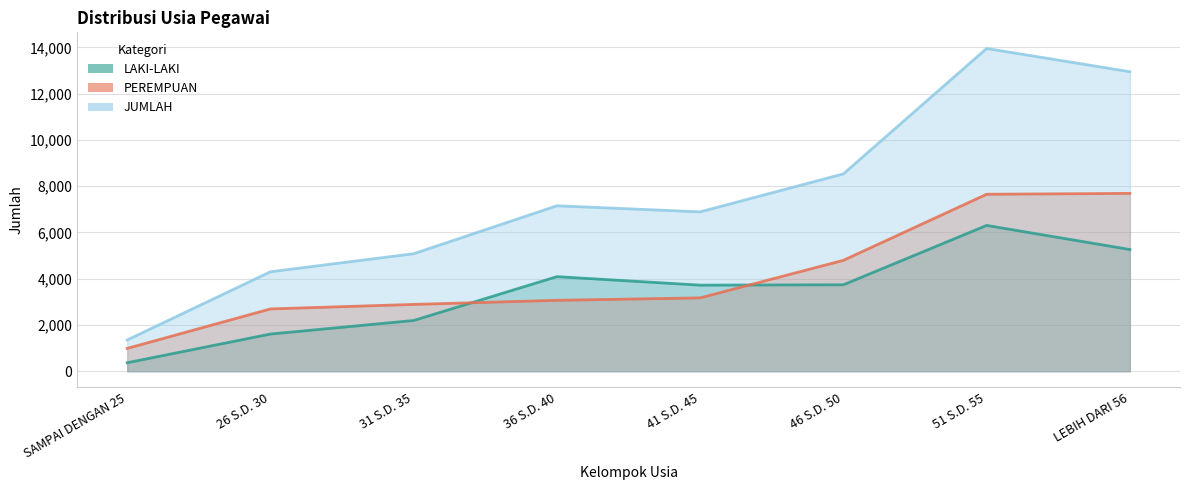

Reading right to left, what are all the values shown in this chart?

LAKI-LAKI: LEBIH DARI 56=5260	51 S.D. 55=6302	46 S.D. 50=3736	41 S.D. 45=3720	36 S.D. 40=4087	31 S.D. 35=2192	26 S.D. 30=1606	SAMPAI DENGAN 25=365
PEREMPUAN: LEBIH DARI 56=7686	51 S.D. 55=7649	46 S.D. 50=4793	41 S.D. 45=3169	36 S.D. 40=3064	31 S.D. 35=2887	26 S.D. 30=2692	SAMPAI DENGAN 25=985
JUMLAH: LEBIH DARI 56=12946	51 S.D. 55=13951	46 S.D. 50=8529	41 S.D. 45=6889	36 S.D. 40=7151	31 S.D. 35=5079	26 S.D. 30=4298	SAMPAI DENGAN 25=1350